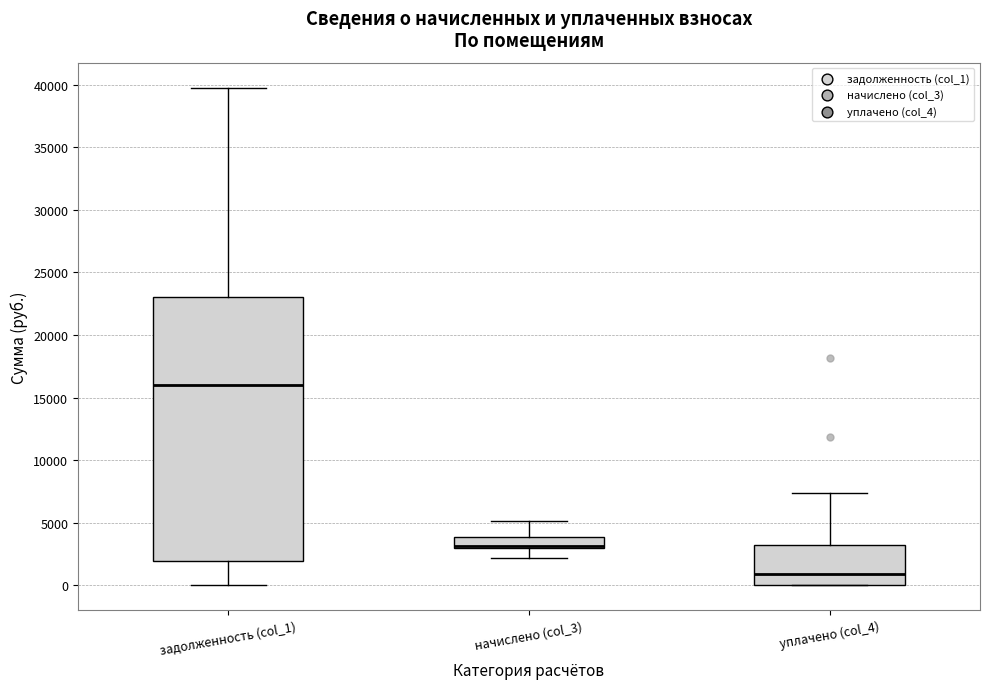

Where is the upper edge of the box for задолженность (col_1) on the y-axis? The values are not printed on the chart, so give them approximately, as read against the axis.

23000